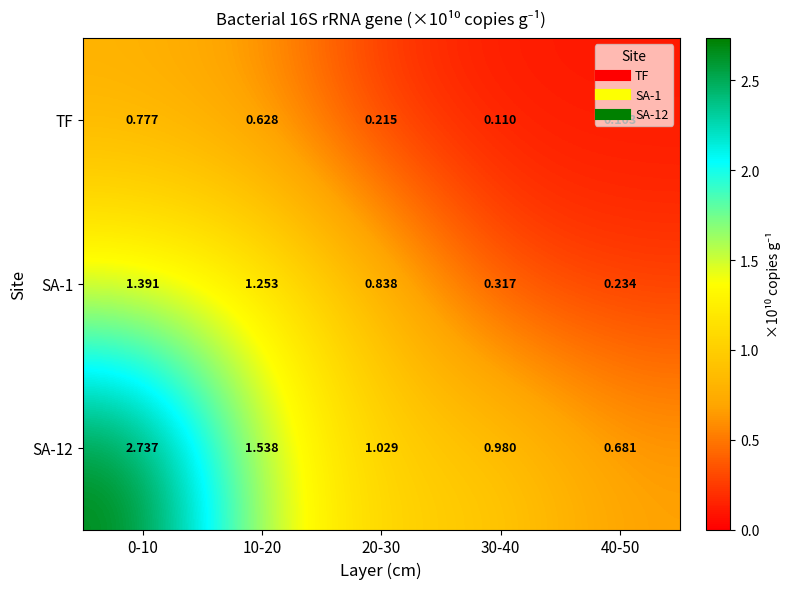

Which series changed the most between 30-40 and 40-50?

SA-12